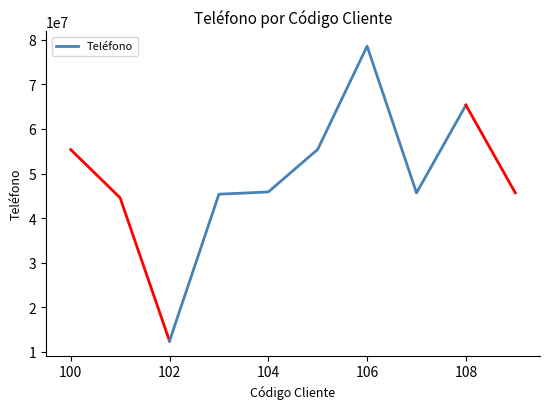

True or false: the data has more than 2 interior local peaks.

False